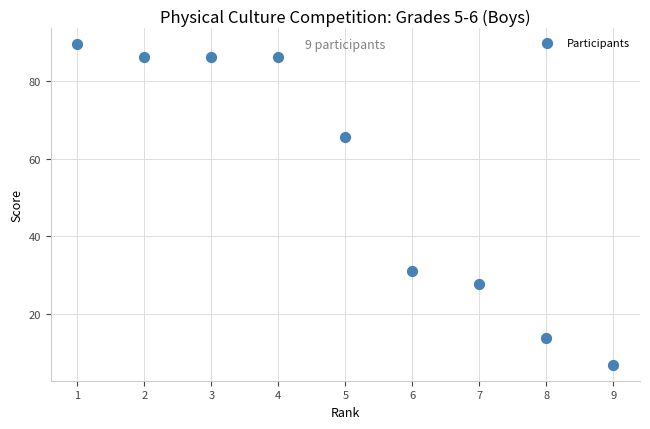

What is the average X value?

5.0